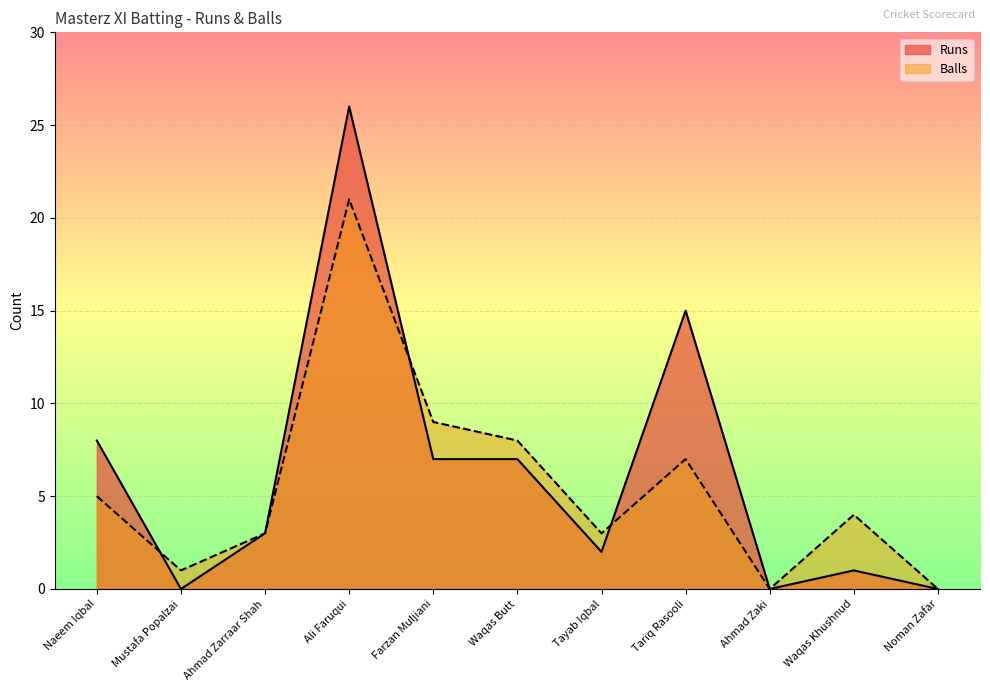

Does the chart display data point markers on the line(s)?

No